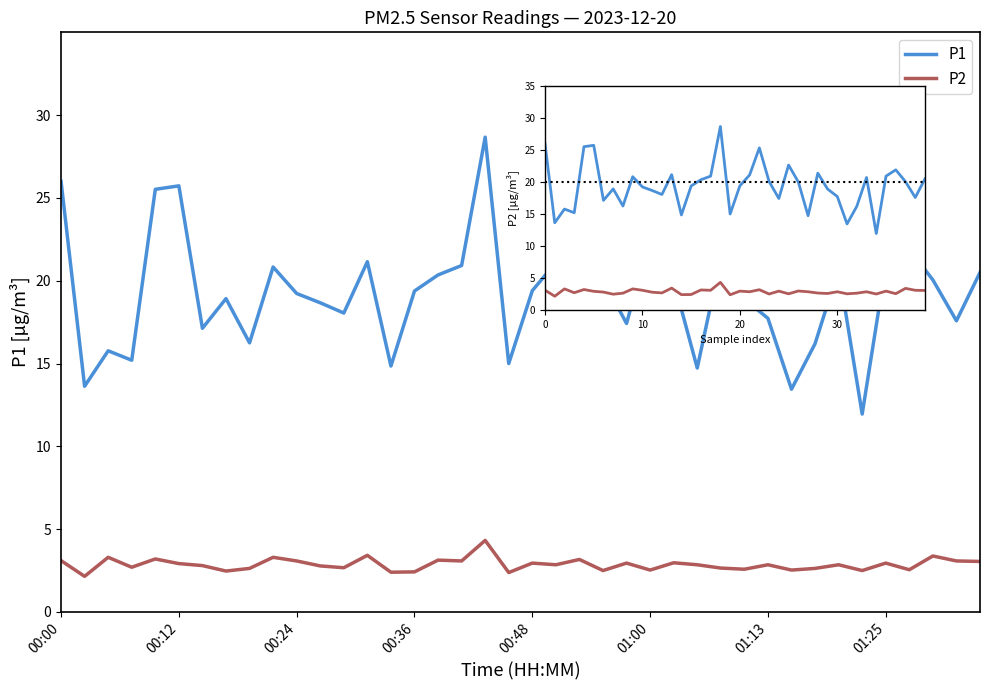

What is the total value across all series at 30?

20.6